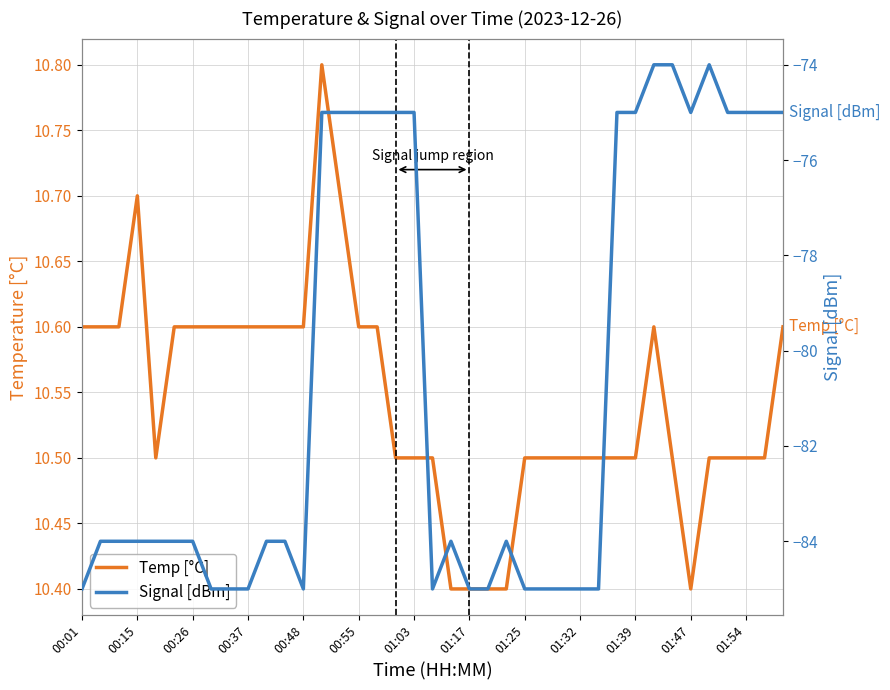

What is the highest value of the Temp [°C] series?

10.8